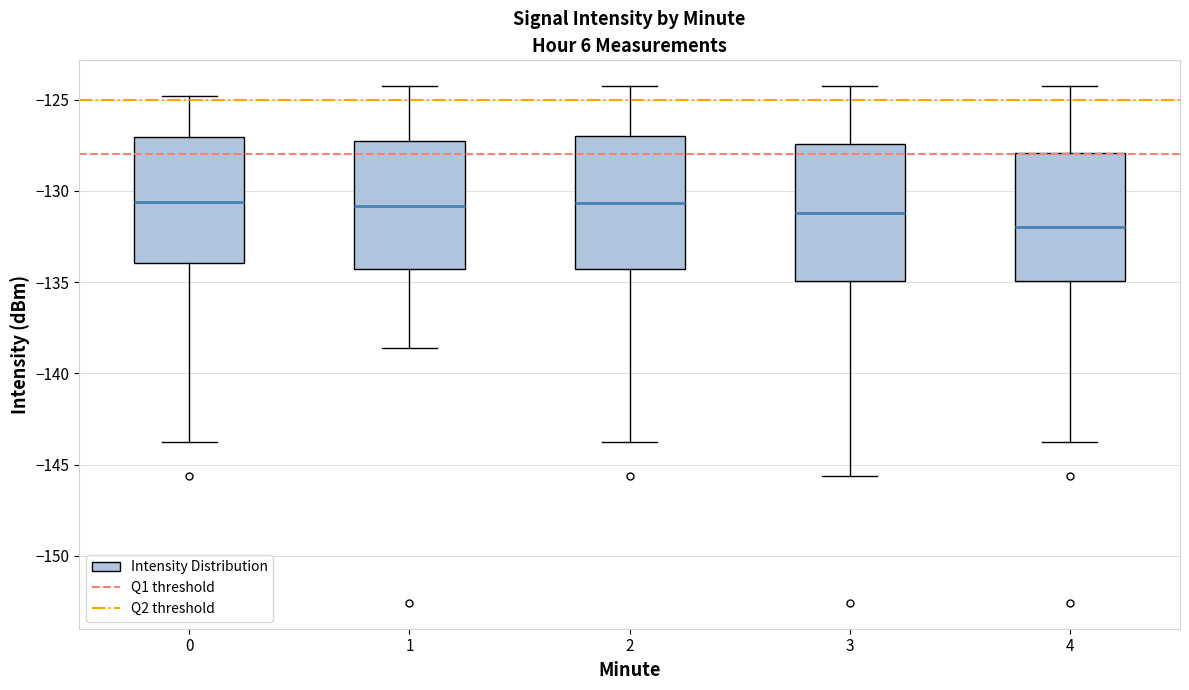

Reading left to right, read every box against the y-axis: the position of its median line, the range the box covers, and the ends of its whiskers. The values are not printed on the chart, so give them approximately, as read against the axis.

0: median -130.5, box -134.0 to -127.0, whiskers -143.5 to -125.0
1: median -131.0, box -134.5 to -127.5, whiskers -138.5 to -124.0
2: median -130.5, box -134.5 to -127.0, whiskers -143.5 to -124.0
3: median -131.0, box -135.0 to -127.5, whiskers -145.5 to -124.0
4: median -132.0, box -135.0 to -128.0, whiskers -143.5 to -124.0